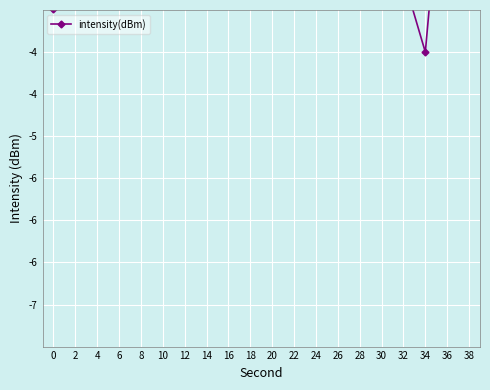

True or false: the data shows -0.4 at 12.

False